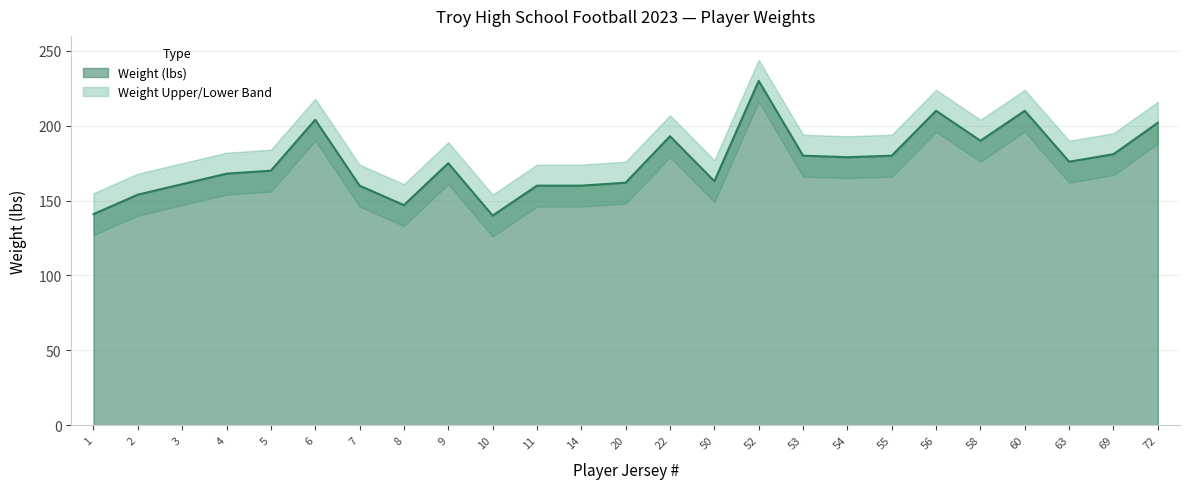

How many interior local valleys does the Weight Upper series have?

6